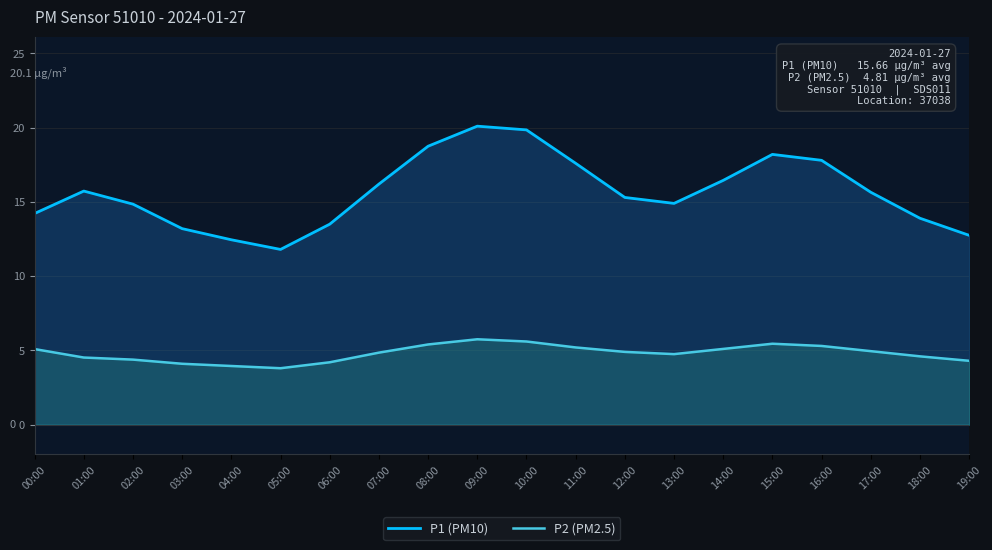

At 16:00, list the series in order from smallest to largest.

P2 (PM2.5), P1 (PM10)